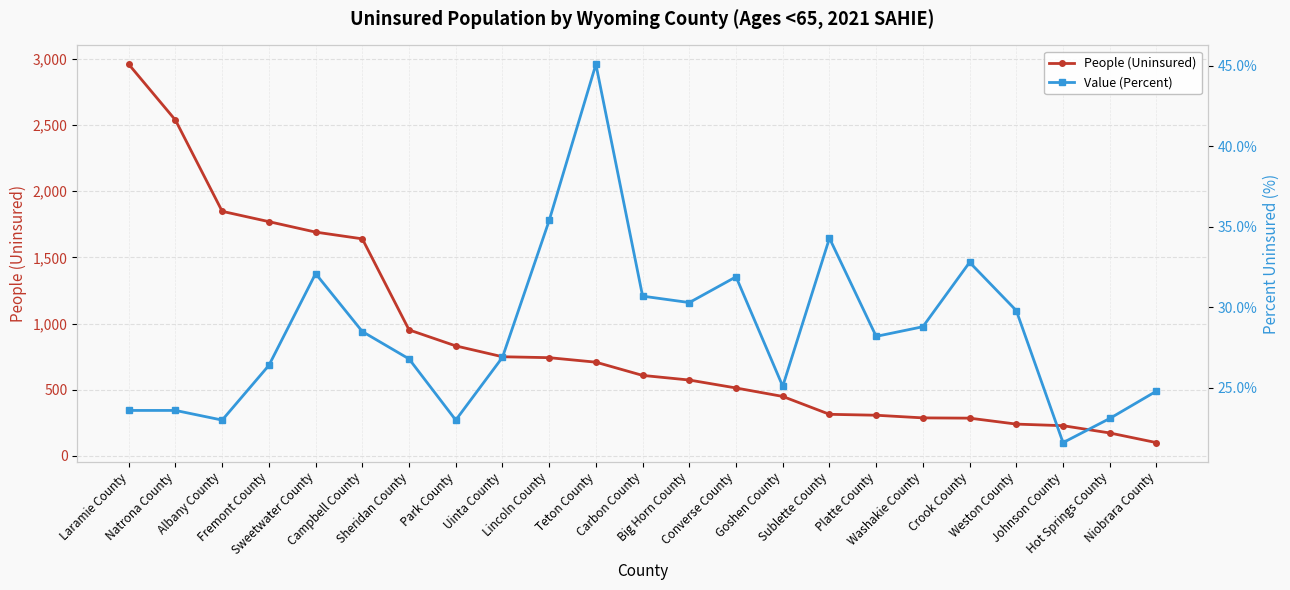

What position from the right is Goshen County?

9